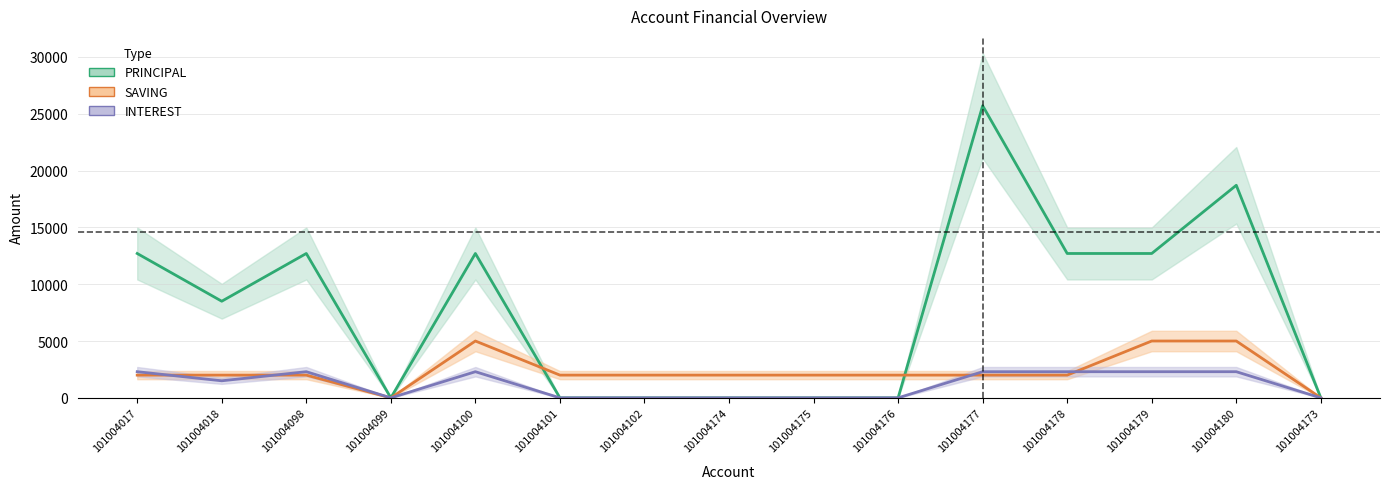

How many values in the PRINCIPAL series are below 8500?

7